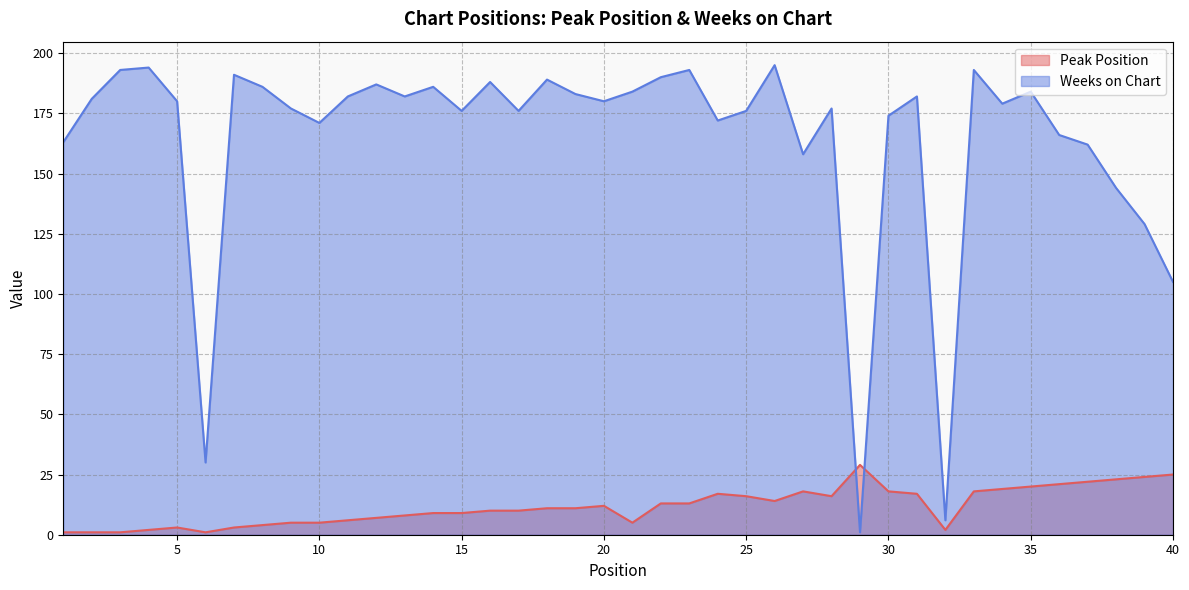

Reading left to right, what are all the values shown in this chart?

Peak Position: 1=1	2=1	3=1	4=2	5=3	6=1	7=3	8=4	9=5	10=5	11=6	12=7	13=8	14=9	15=9	16=10	17=10	18=11	19=11	20=12	21=5	22=13	23=13	24=17	25=16	26=14	27=18	28=16	29=29	30=18	31=17	32=2	33=18	34=19	35=20	36=21	37=22	38=23	39=24	40=25
Weeks on Chart: 1=163	2=181	3=193	4=194	5=180	6=30	7=191	8=186	9=177	10=171	11=182	12=187	13=182	14=186	15=176	16=188	17=176	18=189	19=183	20=180	21=184	22=190	23=193	24=172	25=176	26=195	27=158	28=177	29=1	30=174	31=182	32=6	33=193	34=179	35=184	36=166	37=162	38=144	39=129	40=105